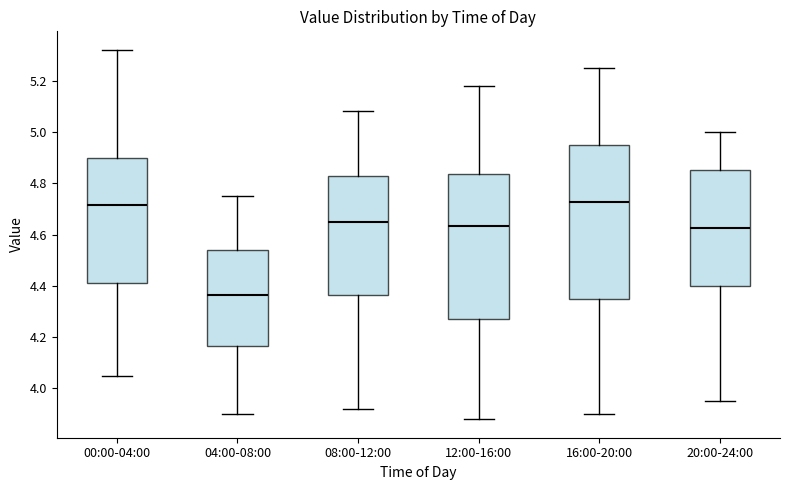

Reading left to right, read every box against the y-axis: the position of its median line, the range the box covers, and the ends of its whiskers. The values are not printed on the chart, so give them approximately, as read against the axis.

00:00-04:00: median 4.72, box 4.42 to 4.90, whiskers 4.06 to 5.32
04:00-08:00: median 4.36, box 4.16 to 4.54, whiskers 3.90 to 4.76
08:00-12:00: median 4.66, box 4.36 to 4.82, whiskers 3.92 to 5.08
12:00-16:00: median 4.64, box 4.28 to 4.84, whiskers 3.88 to 5.18
16:00-20:00: median 4.72, box 4.36 to 4.96, whiskers 3.90 to 5.26
20:00-24:00: median 4.62, box 4.40 to 4.86, whiskers 3.96 to 5.00